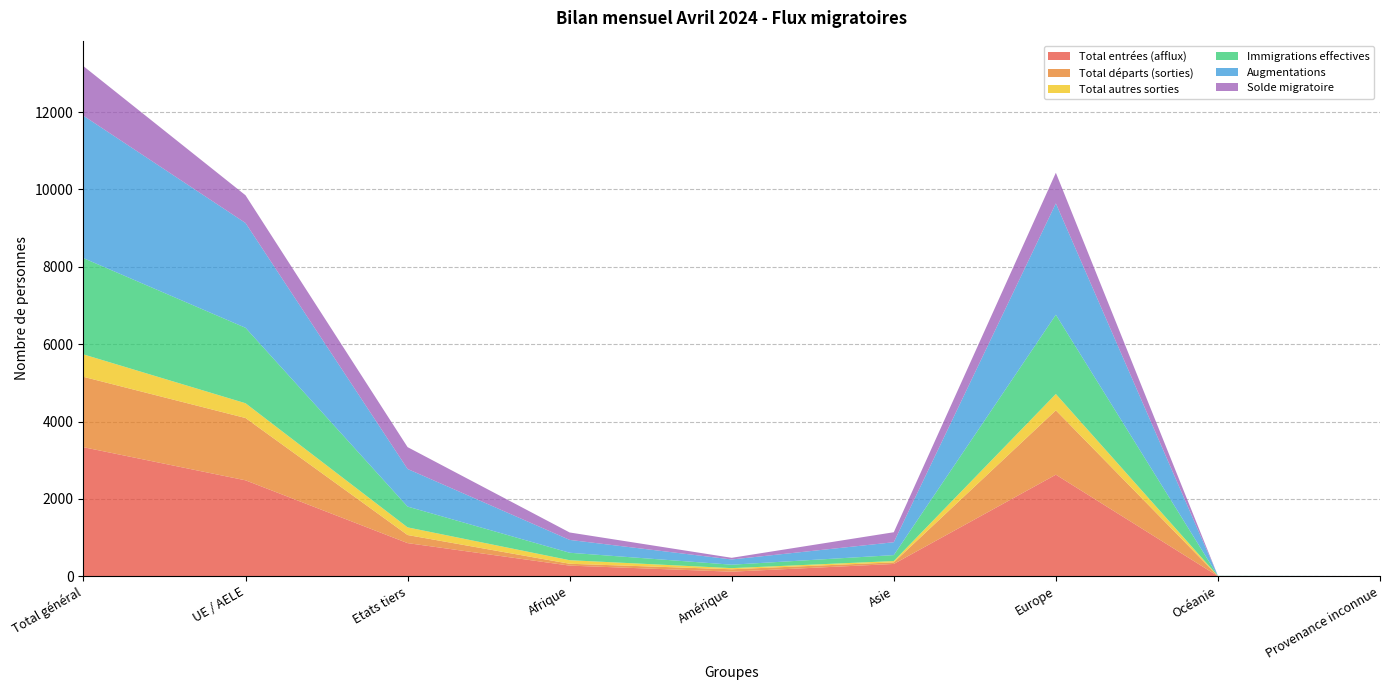

Reading left to right, extract all data points from this chart.

Total entrées (afflux): 3336	2480	856	274	117	317	2625	2	1
Total départs (sorties): 1820	1611	209	48	63	41	1664	4	0
Total autres sorties: 580	382	198	92	29	34	423	1	1
Immigrations effectives: 2489	1951	538	193	89	154	2050	2	1
Augmentations: 3682	2710	972	332	135	333	2879	2	1
Solde migratoire: 1282	717	565	192	43	258	792	-3	0